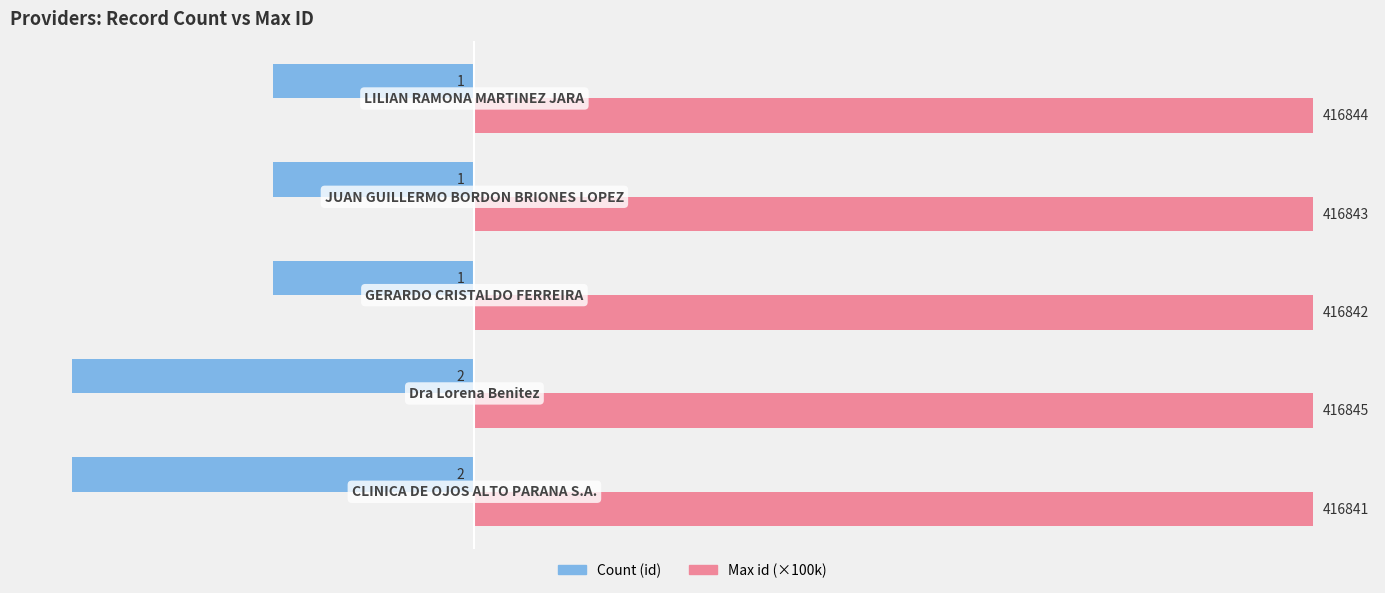

What are all the series names shown in the legend?

Count (id), Max id (×100k)